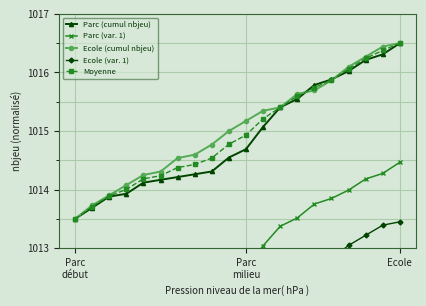

Reading left to right, extract all data points from this chart.

Parc (cumul nbjeu): 1013.5	1013.7	1013.9	1013.9	1014.1	1014.2	1014.2	1014.3	1014.3	1014.5	1014.7	1015.1	1015.4	1015.5	1015.8	1015.9	1016.0	1016.2	1016.3	1016.5
Parc (var. 1): 1011.5	1011.7	1011.9	1011.9	1012.1	1012.1	1012.2	1012.2	1012.3	1012.5	1012.7	1013.0	1013.4	1013.5	1013.8	1013.8	1014.0	1014.2	1014.3	1014.5
Ecole (cumul nbjeu): 1013.5	1013.7	1013.9	1014.1	1014.2	1014.3	1014.5	1014.6	1014.8	1015.0	1015.2	1015.3	1015.4	1015.6	1015.7	1015.9	1016.1	1016.3	1016.4	1016.5
Ecole (var. 1): 1010.5	1010.7	1010.9	1011.0	1011.2	1011.3	1011.5	1011.6	1011.7	1012.0	1012.1	1012.3	1012.4	1012.6	1012.6	1012.8	1013.0	1013.2	1013.4	1013.5
Moyenne: 1013.5	1013.7	1013.9	1014.0	1014.2	1014.2	1014.4	1014.4	1014.5	1014.8	1014.9	1015.2	1015.4	1015.6	1015.7	1015.9	1016.1	1016.2	1016.4	1016.5